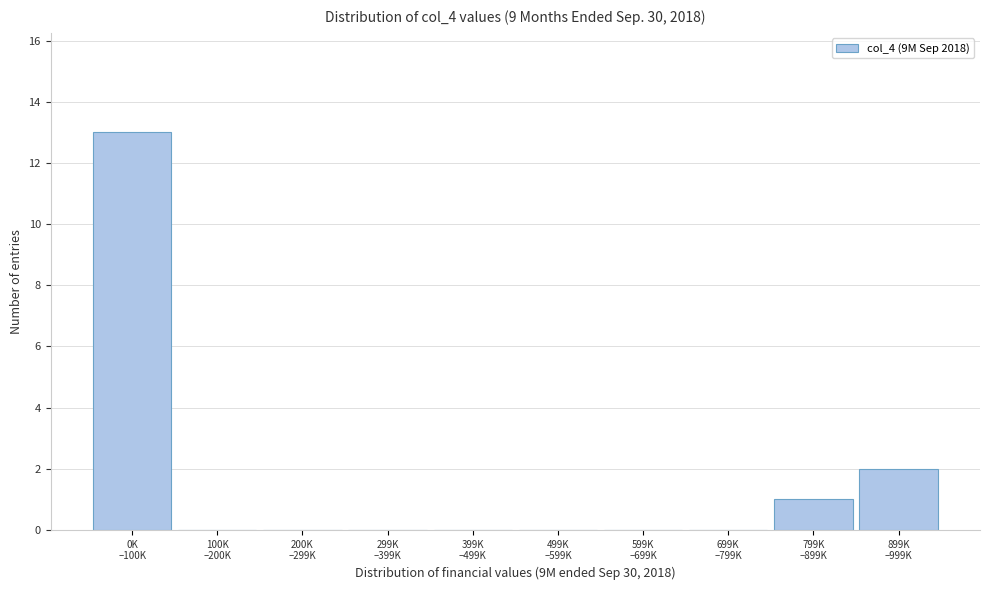

What is the maximum value shown in the chart?

13